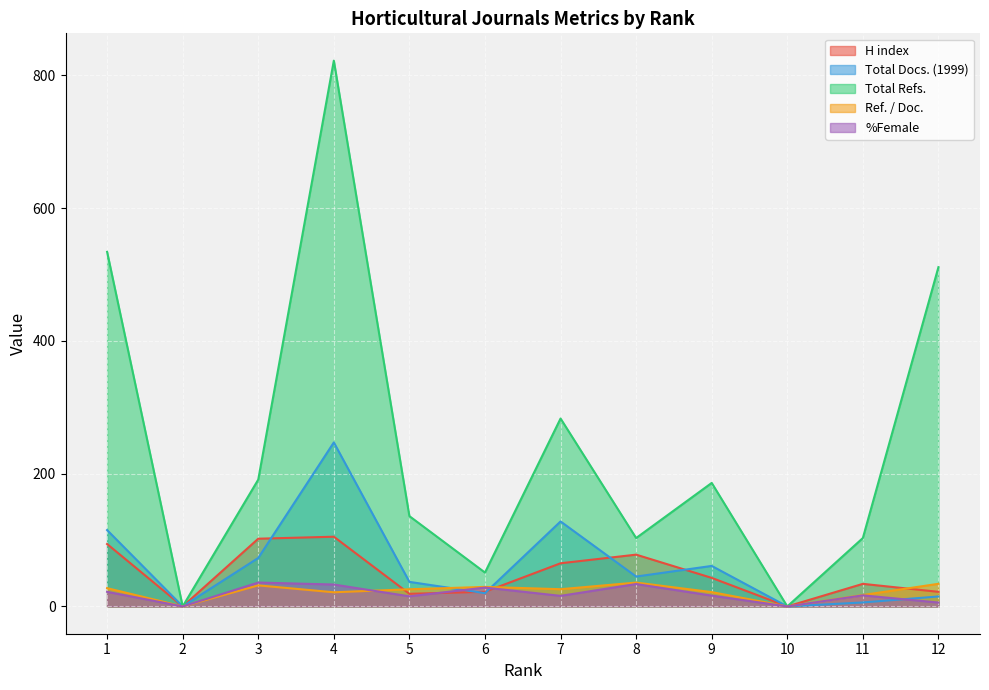

At which category does Total Refs. reach its first local peak?

4